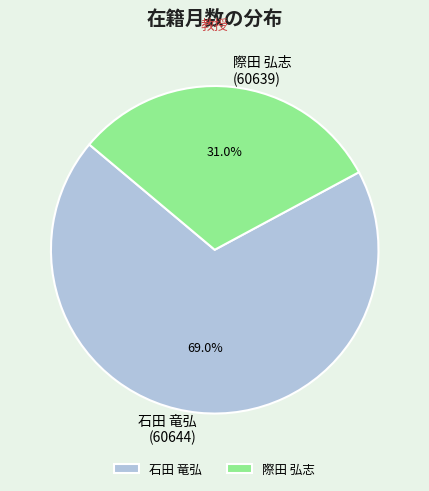

Which category accounts for the majority?

石田 竜弘